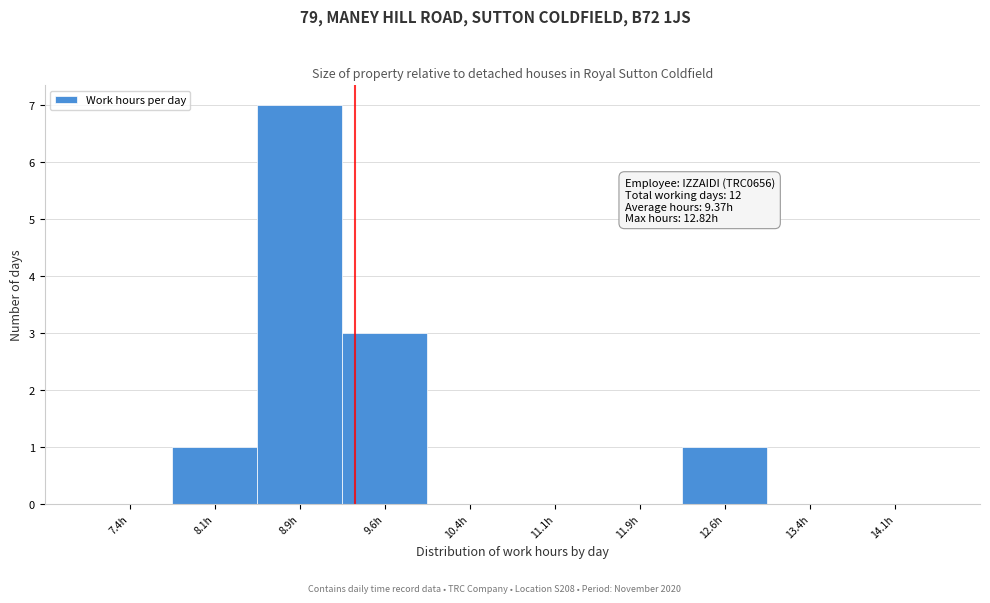

Which range on the x-axis has the tallest bar?

8.50 to 9.25